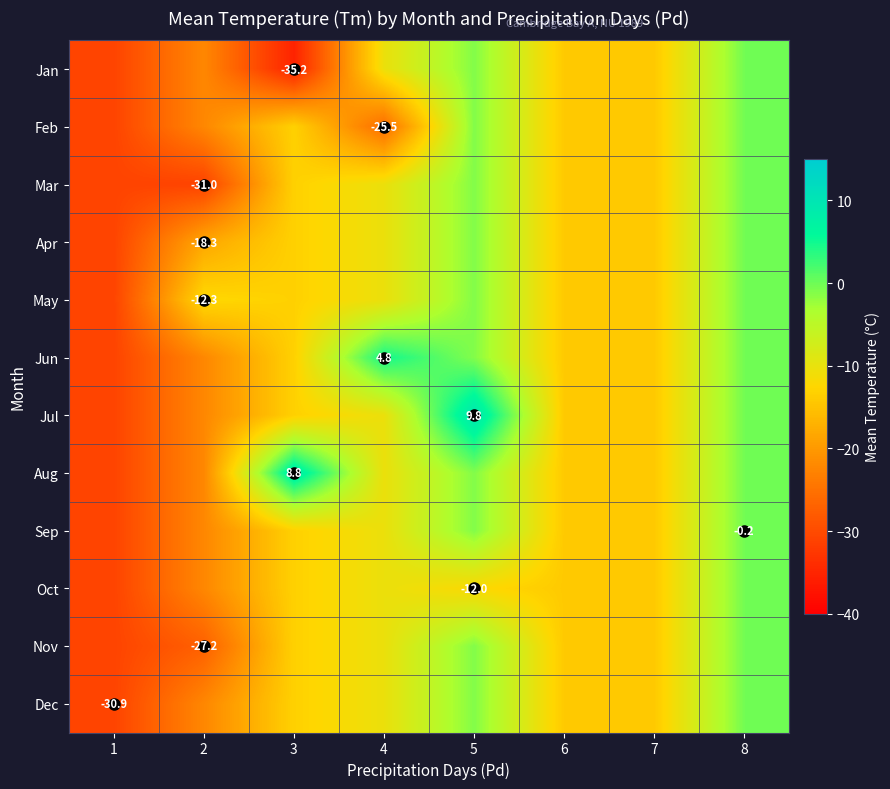

At which label does Mar reach its minimum?

2